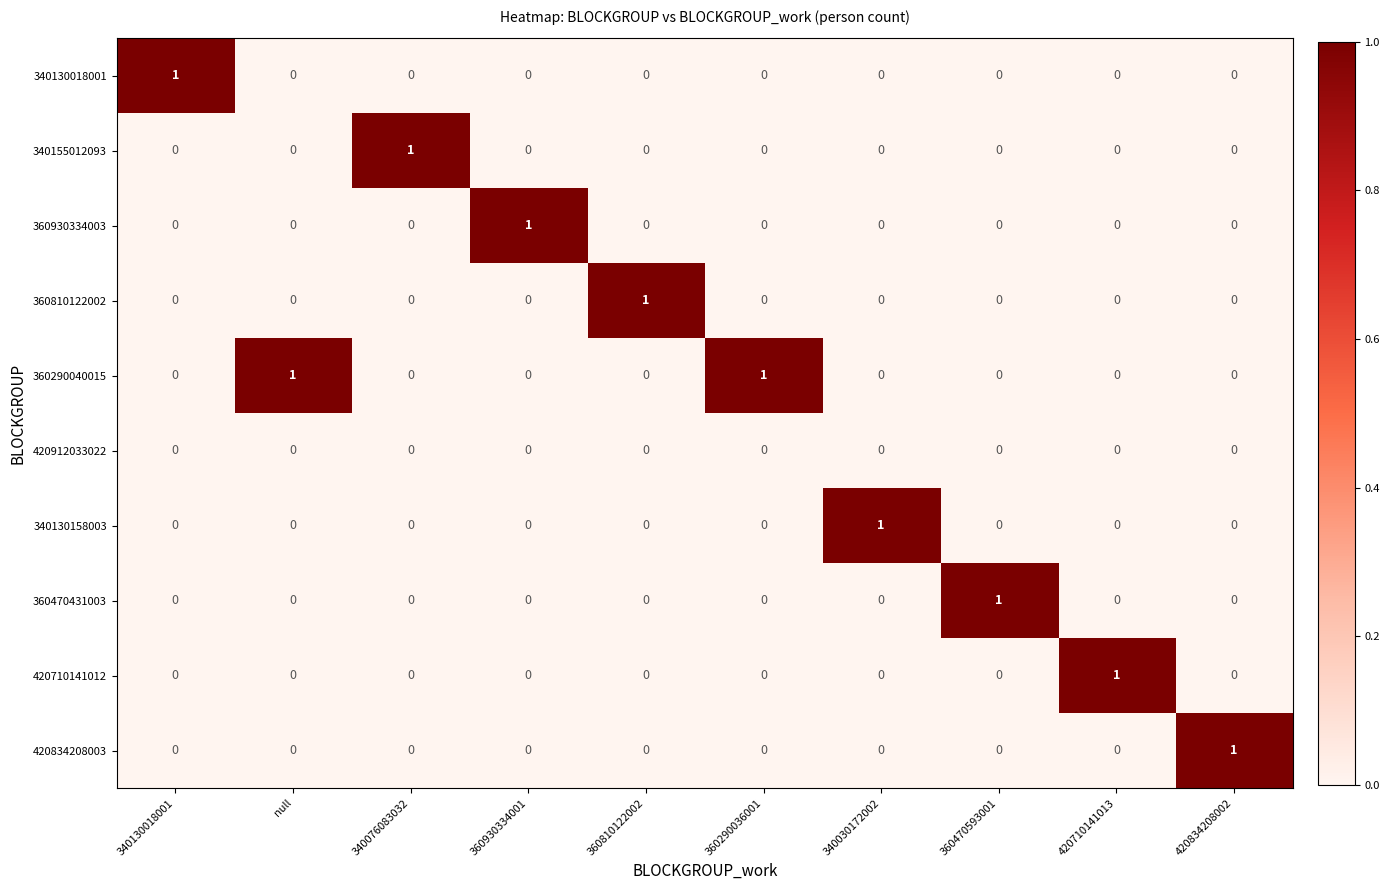

How many data points does each series have?

10